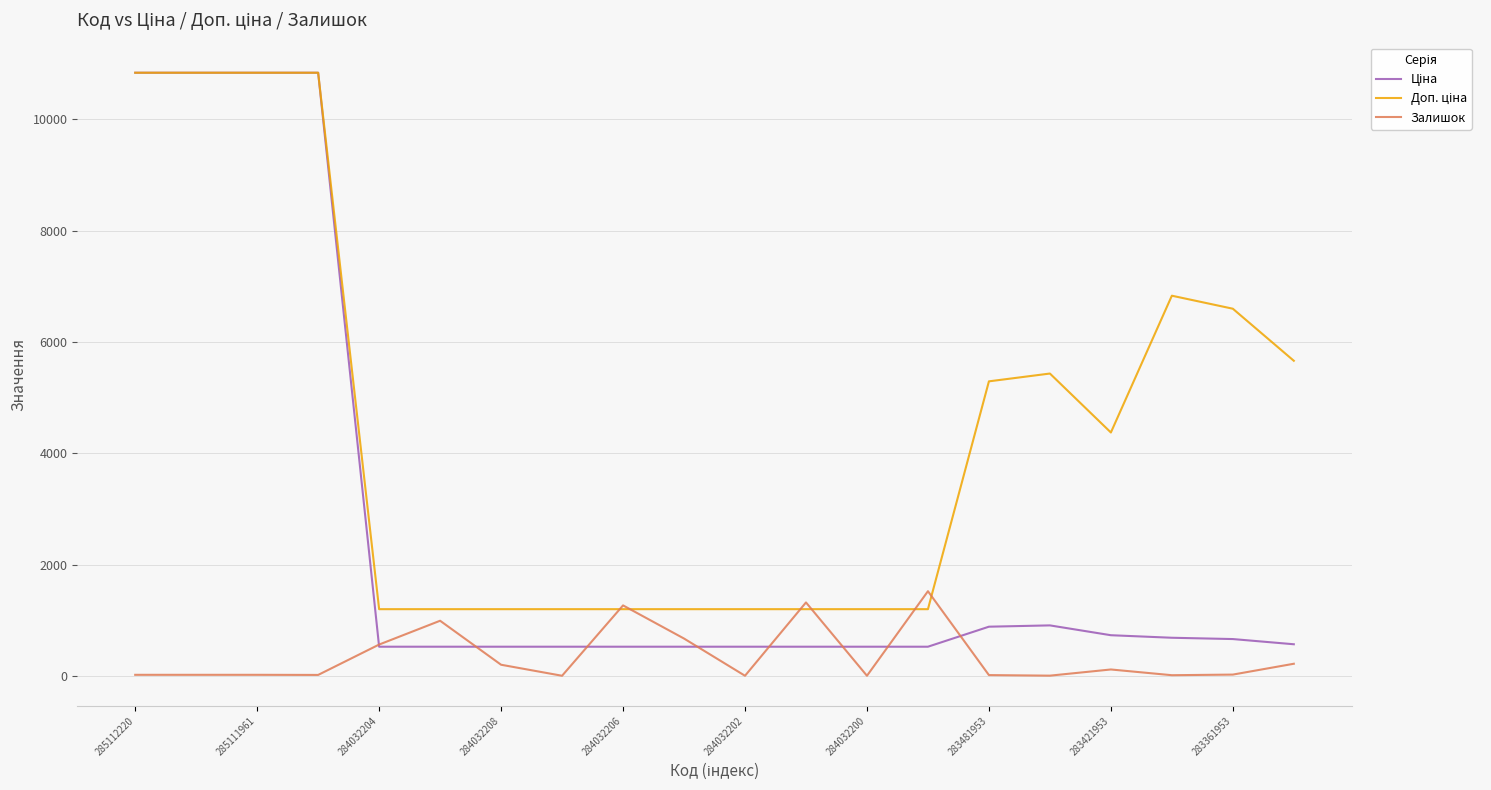

What is the greatest value displayed?

10840.1